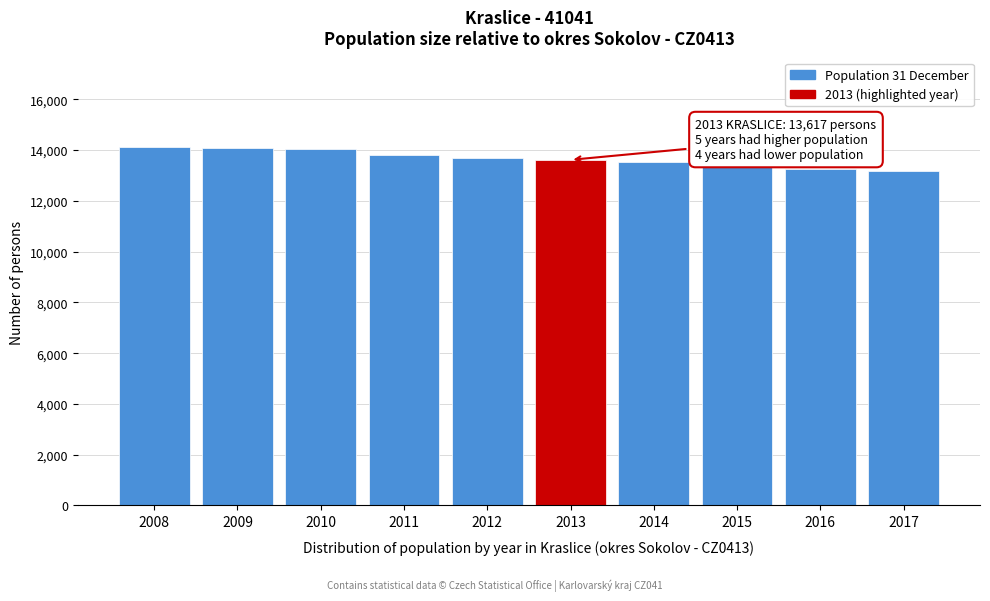

Approximately how many times larger is the value at 2016 compared to 2010?

0.9